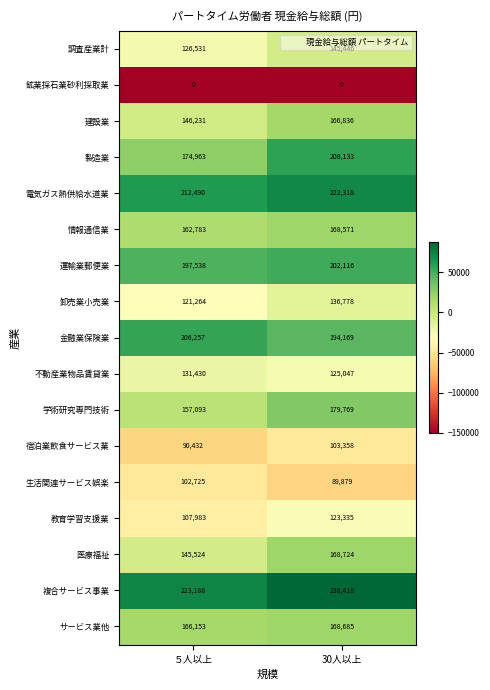

What is the sum of the 教育学習支援業 values at 30人以上 and ５人以上?

231318